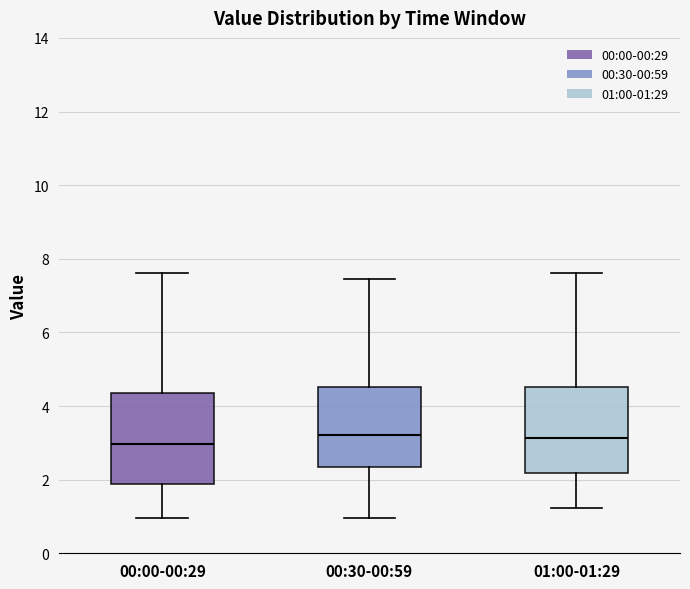

Where is the upper edge of the box for 01:00-01:29 on the y-axis? The values are not printed on the chart, so give them approximately, as read against the axis.

4.6